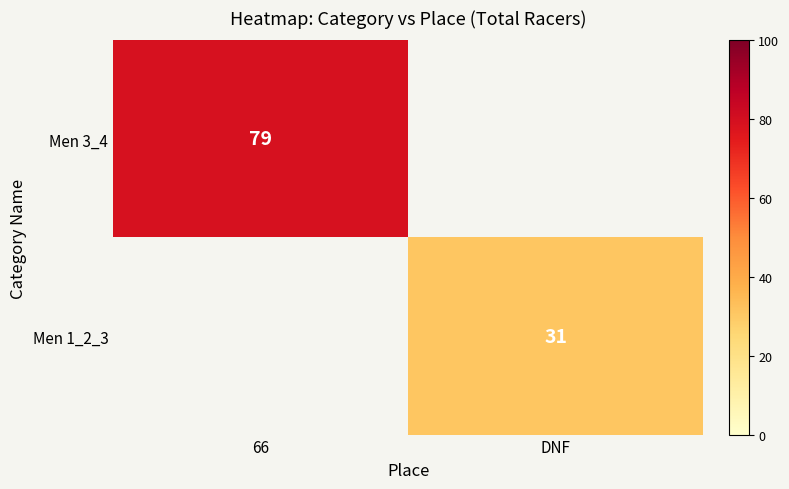

Is the value of Men 1_2_3 at DNF greater than the value of Men 3_4 at DNF?

No